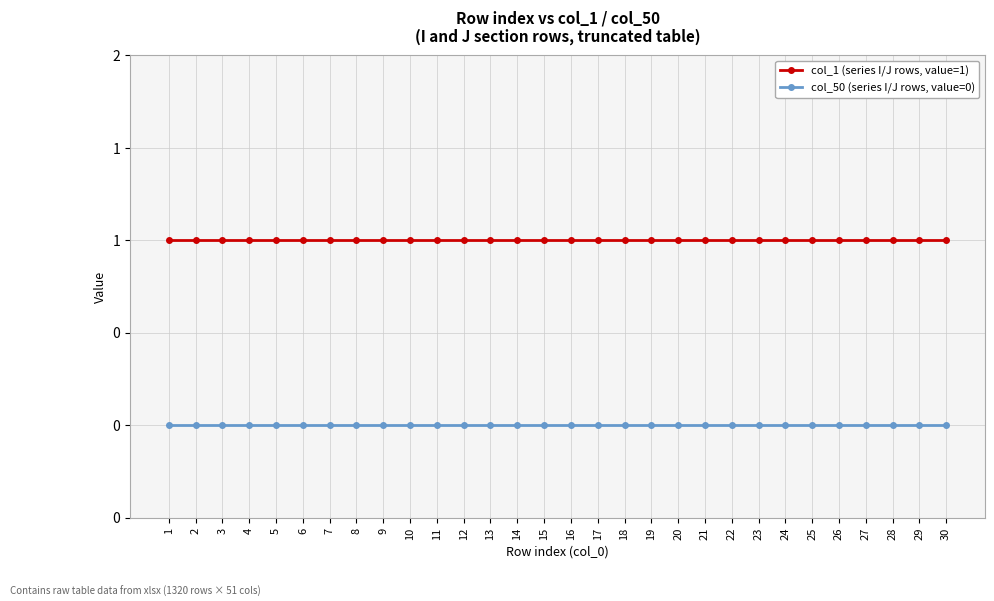

Does the chart have visible grid lines?

Yes